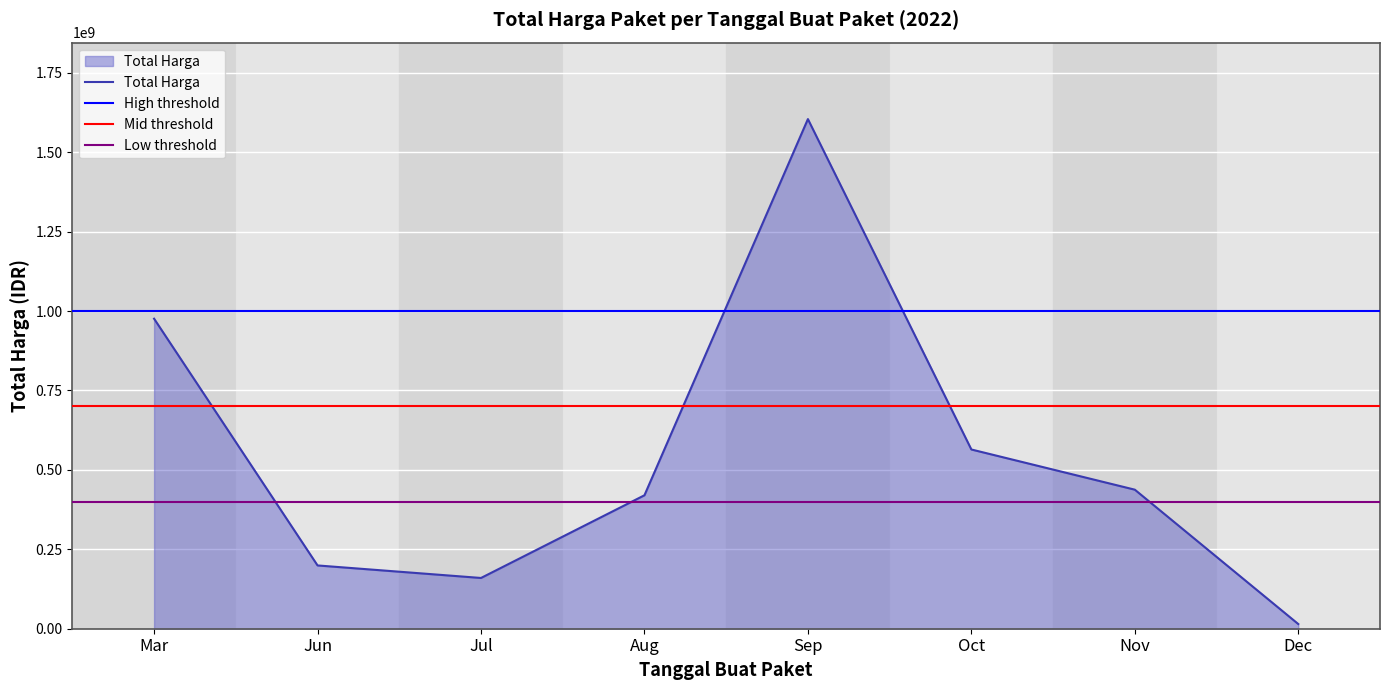

At which label is Total Harga closest to 809454500?

Mar